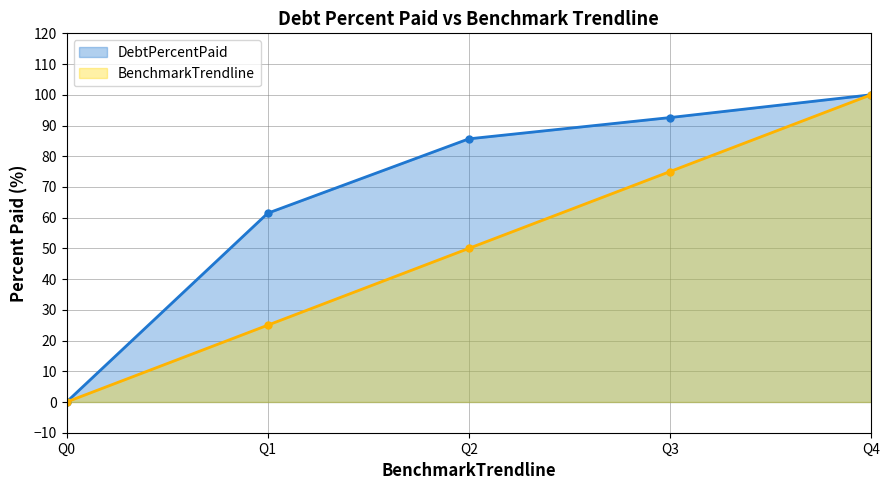

Between Q0 and Q1, which series saw the biggest shift?

DebtPercentPaid